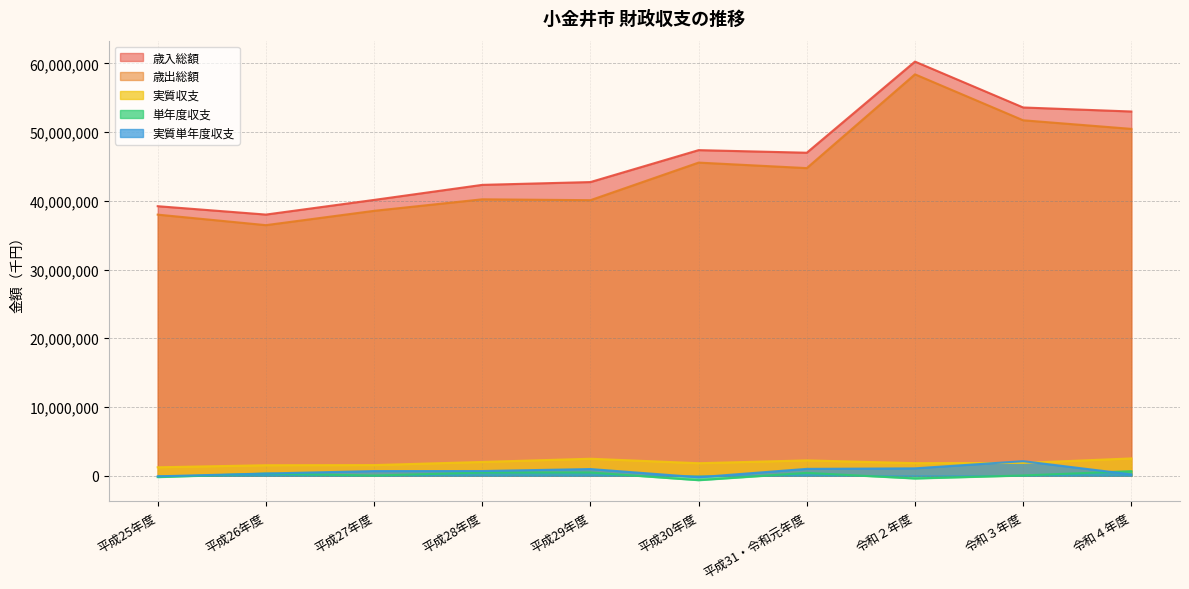

The 実質単年度収支 series shows 1487969 at 平成29年度. True or false?

False